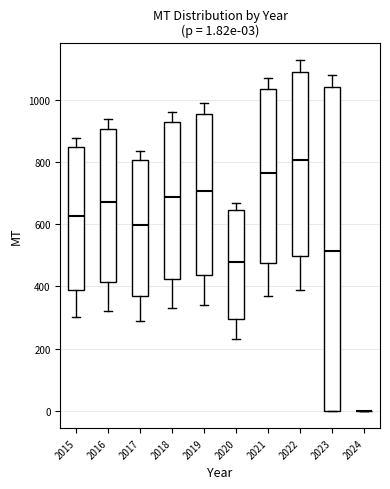

Comparing the boxes themselves (not the whiskers), which one is the tallest?

2023